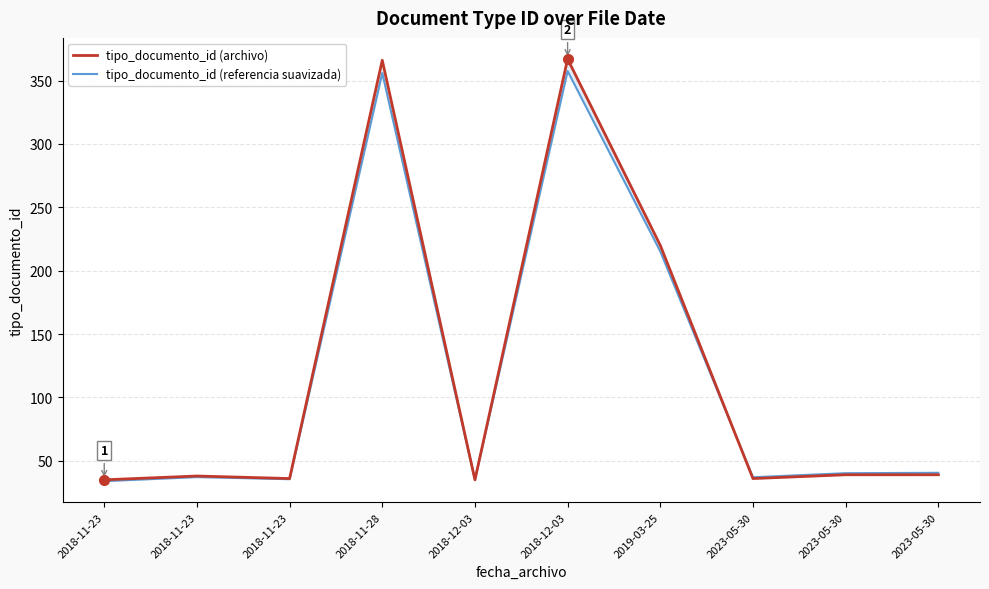

Reading right to left, list all the values displayed in this chart.

tipo_documento_id (archivo): 2023-05-30=39.0	2023-05-30=39.0	2023-05-30=36.0	2019-03-25=220.0	2018-12-03=367.0	2018-12-03=35.0	2018-11-28=366.0	2018-11-23=36.0	2018-11-23=38.0	2018-11-23=35.0
tipo_documento_id (referencia suavizada): 2023-05-30=40.5	2023-05-30=40.2	2023-05-30=37.0	2019-03-25=215.2	2018-12-03=357.5	2018-12-03=35.1	2018-11-28=355.9	2018-11-23=35.5	2018-11-23=37.2	2018-11-23=33.9